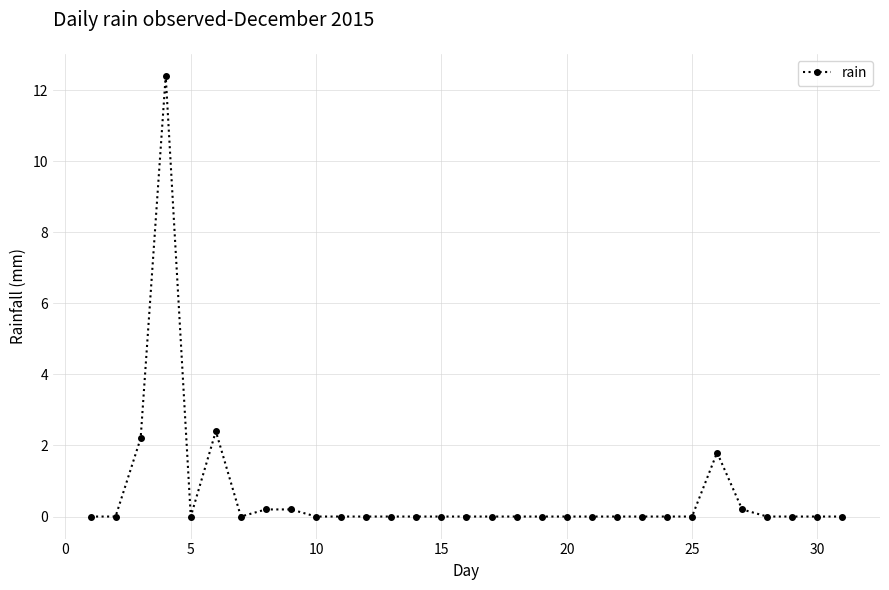

True or false: the data has more than 1 interior local peaks.

True